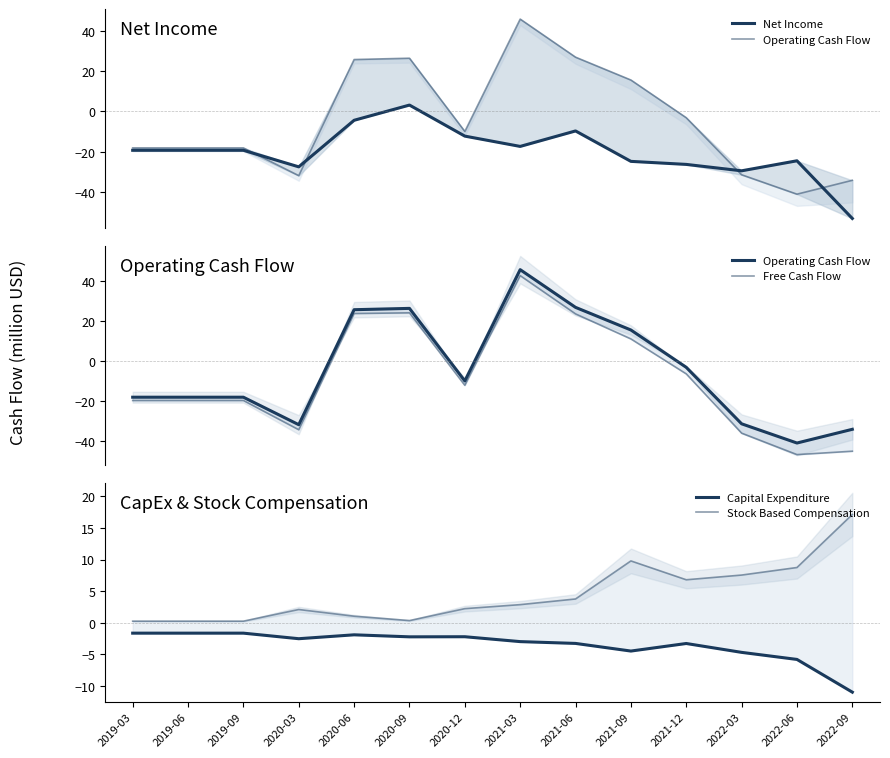

How many interior local peaks does the Capital Expenditure series have?

3